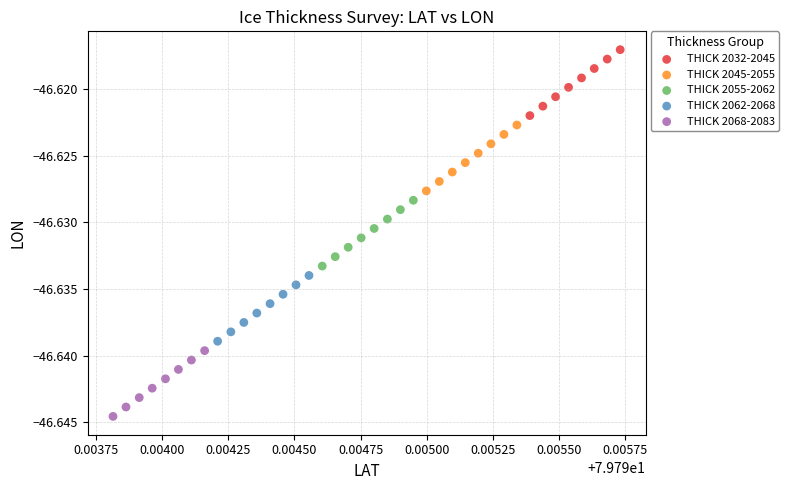

What are all the series names shown in the legend?

THICK 2032-2045, THICK 2045-2055, THICK 2055-2062, THICK 2062-2068, THICK 2068-2083